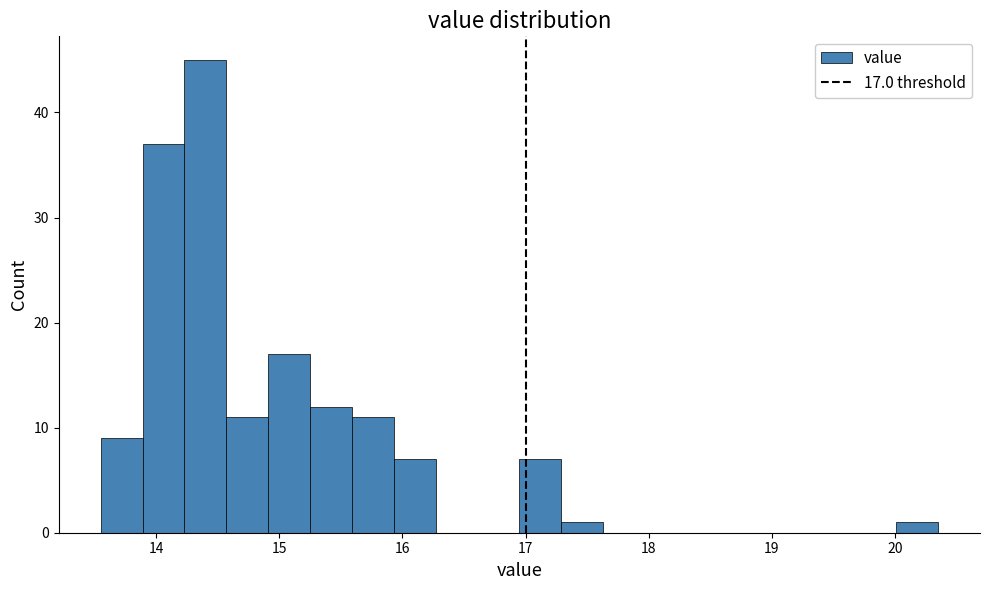

Around what value on the x-axis is the tallest bar? Give the approximate position of its centre, as read against the axis.

14.4